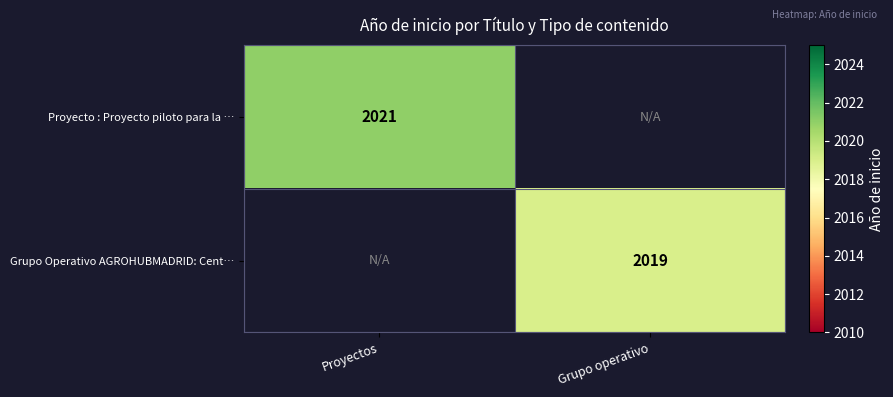

Is it true that Proyecto : Proyecto piloto para la … equals 580.5 at Proyectos?

False